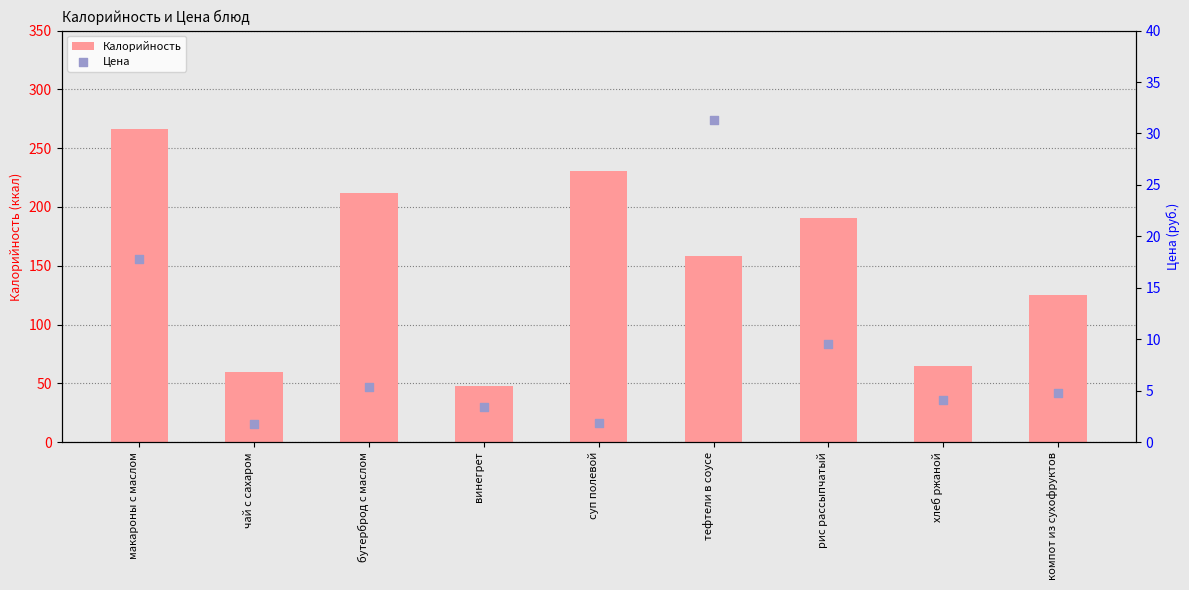

Which series reaches the maximum Y coordinate?

Калорийность